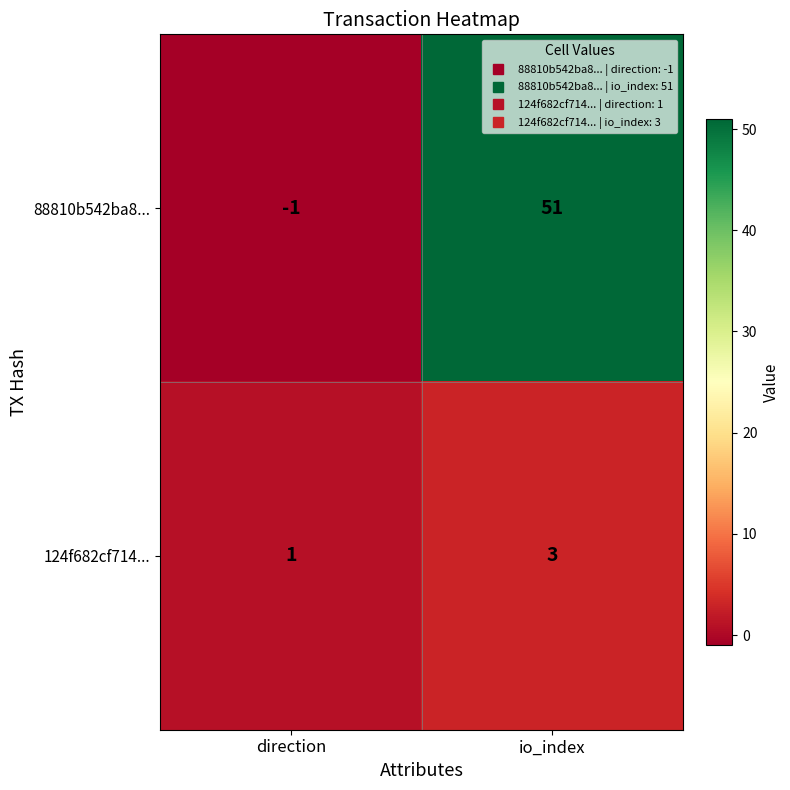

Reading left to right, extract all data points from this chart.

88810b542ba8...: direction=-1	io_index=51
124f682cf714...: direction=1	io_index=3